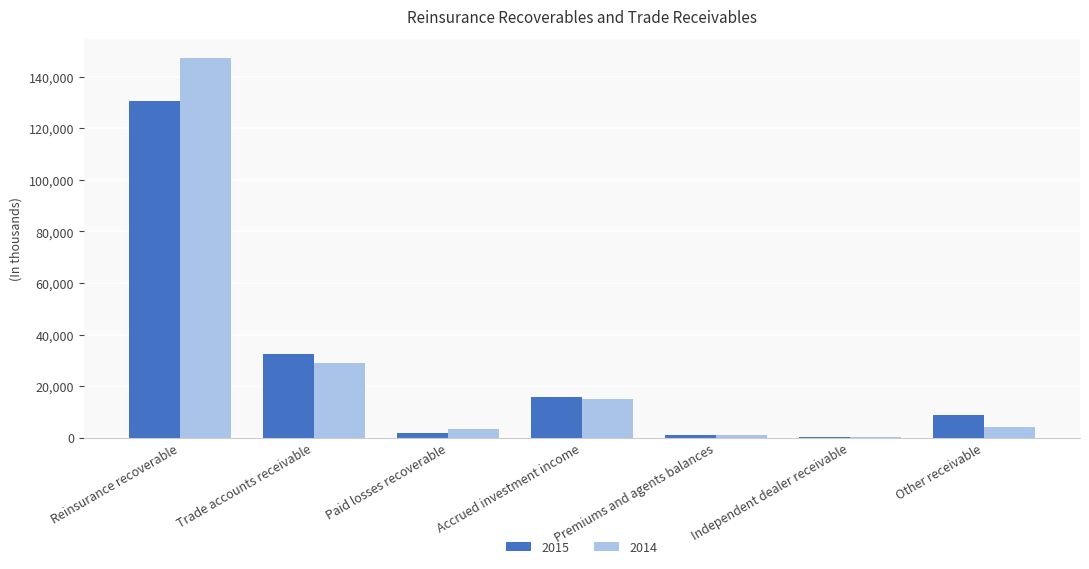

Which series has the largest total across all categories?

2014